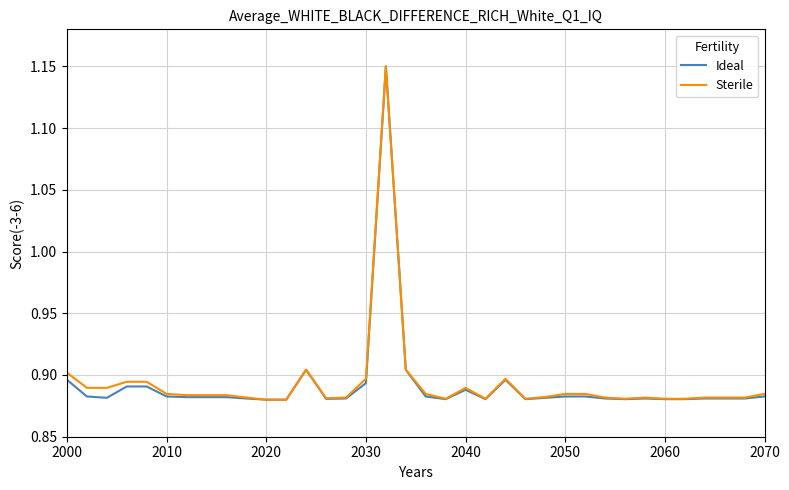

True or false: Ideal and Sterile intersect in this chart.

False